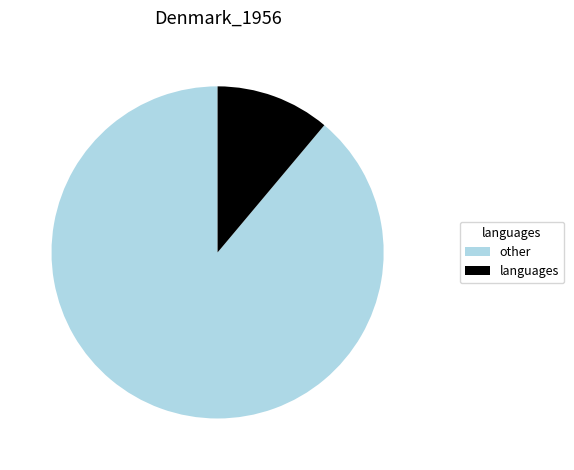

Approximately how many times larger is the value at other compared to languages?

8.0